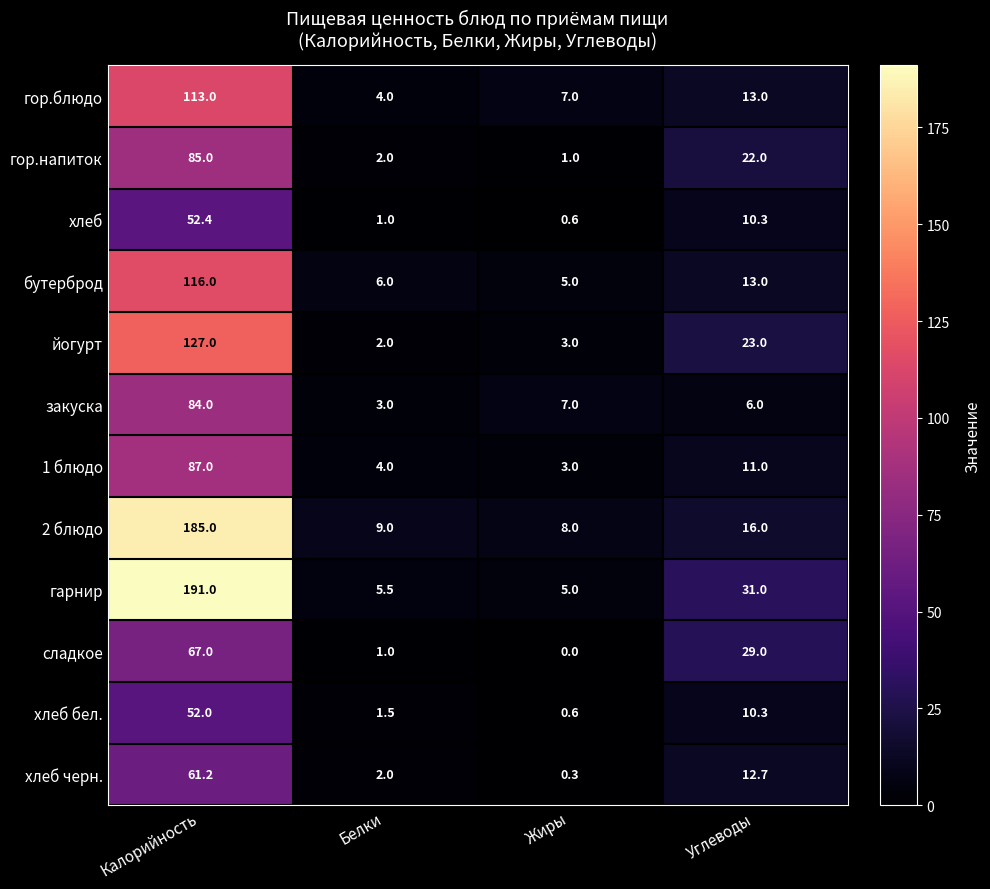

Which series has the largest total across all categories?

гарнир